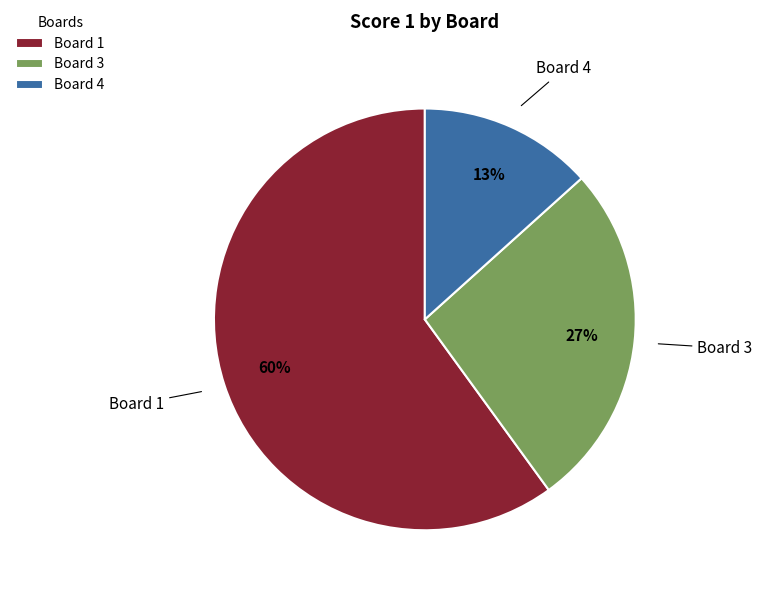

Between Board 3 and Board 4, which is larger?

Board 3